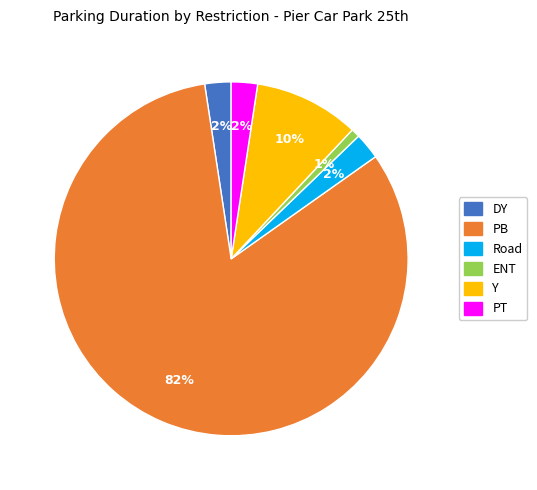

How many segments does this pie chart have?

6